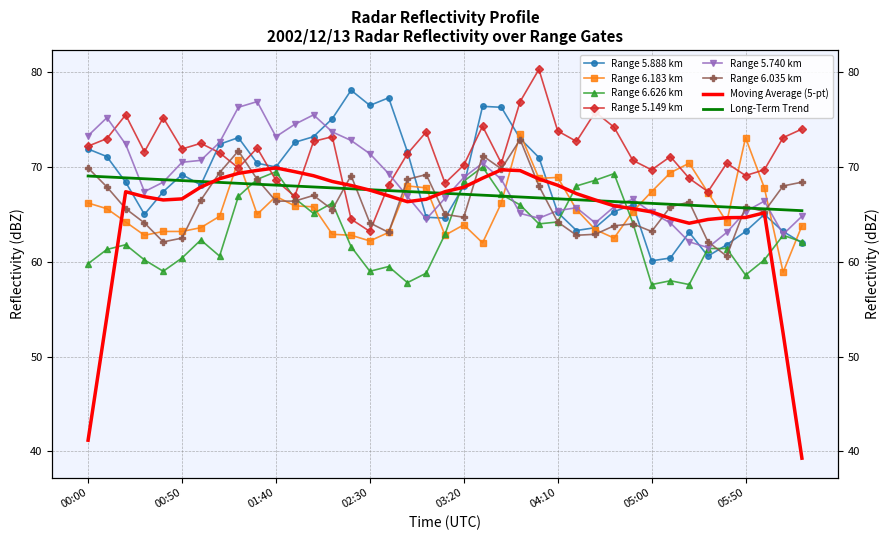

Between 2002/12/13 01:00 and 2002/12/13 02:00, which is larger?

2002/12/13 02:00